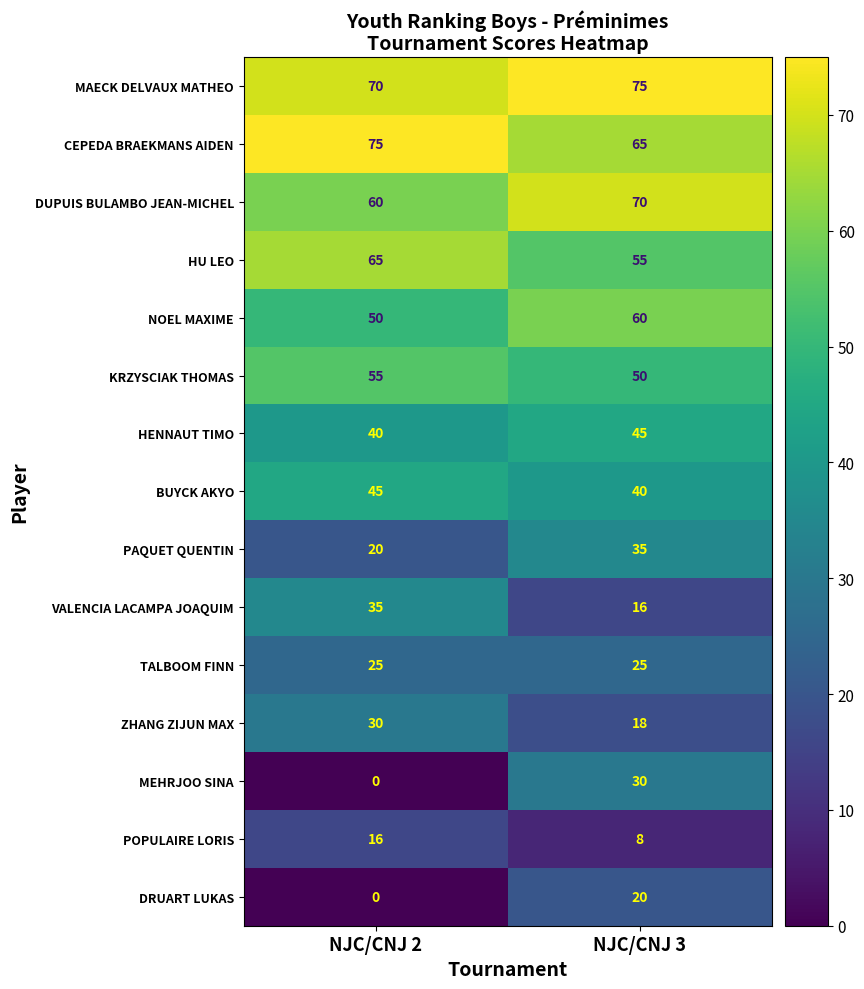

Reading right to left, extract all data points from this chart.

MAECK DELVAUX MATHEO: 75	70
CEPEDA BRAEKMANS AIDEN: 65	75
DUPUIS BULAMBO JEAN-MICHEL: 70	60
HU LEO: 55	65
NOEL MAXIME: 60	50
KRZYSCIAK THOMAS: 50	55
HENNAUT TIMO: 45	40
BUYCK AKYO: 40	45
PAQUET QUENTIN: 35	20
VALENCIA LACAMPA JOAQUIM: 16	35
TALBOOM FINN: 25	25
ZHANG ZIJUN MAX: 18	30
MEHRJOO SINA: 30	0
POPULAIRE LORIS: 8	16
DRUART LUKAS: 20	0